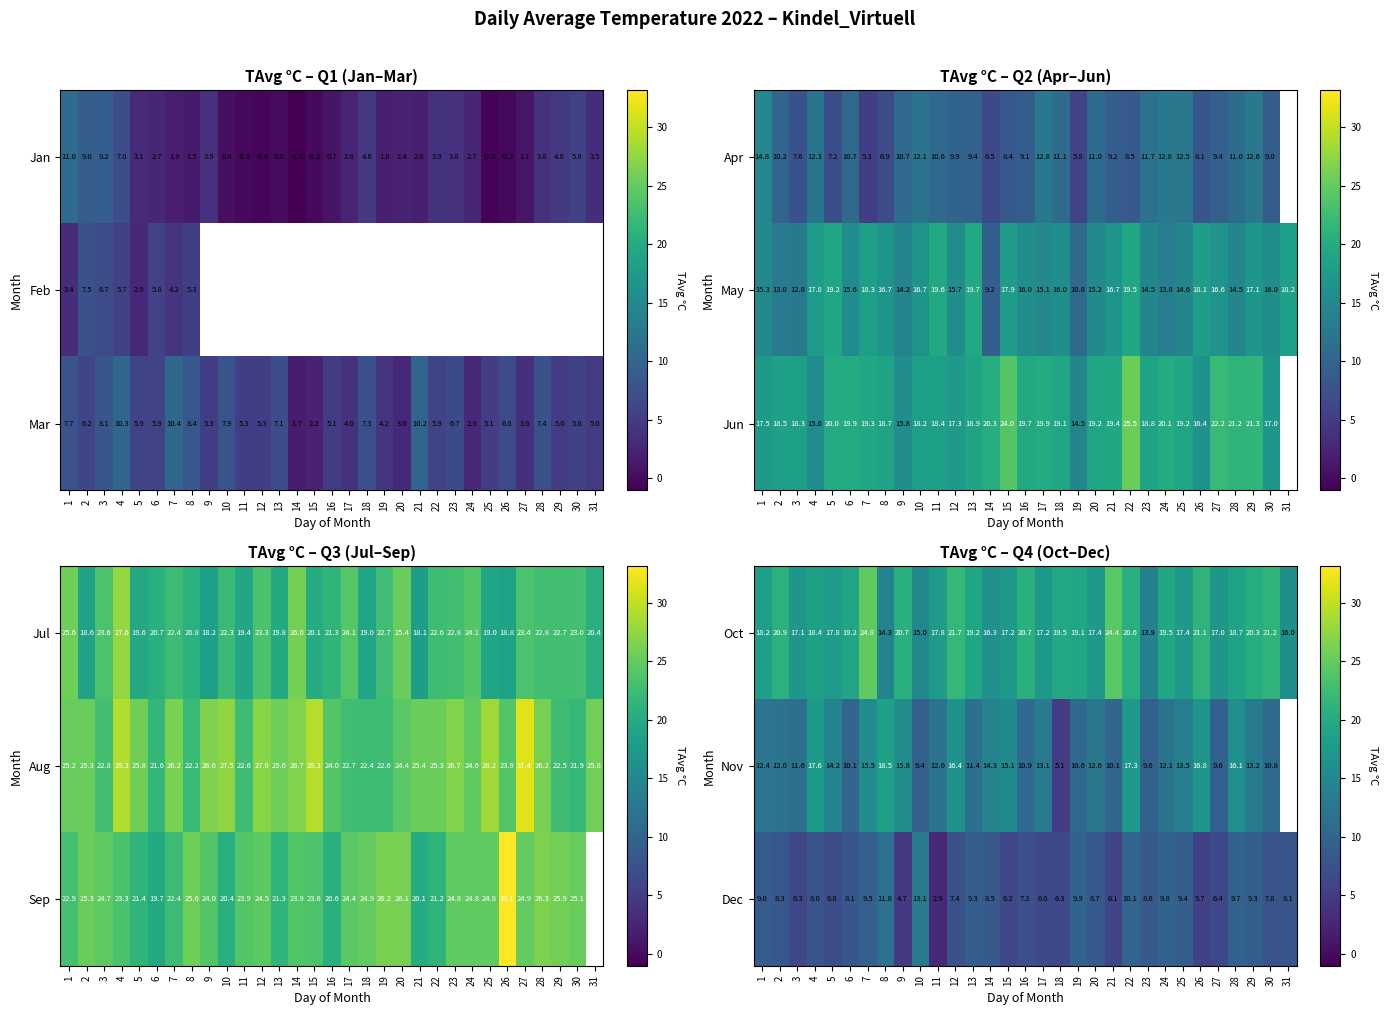

At which category is the sum across all series the highest?

7